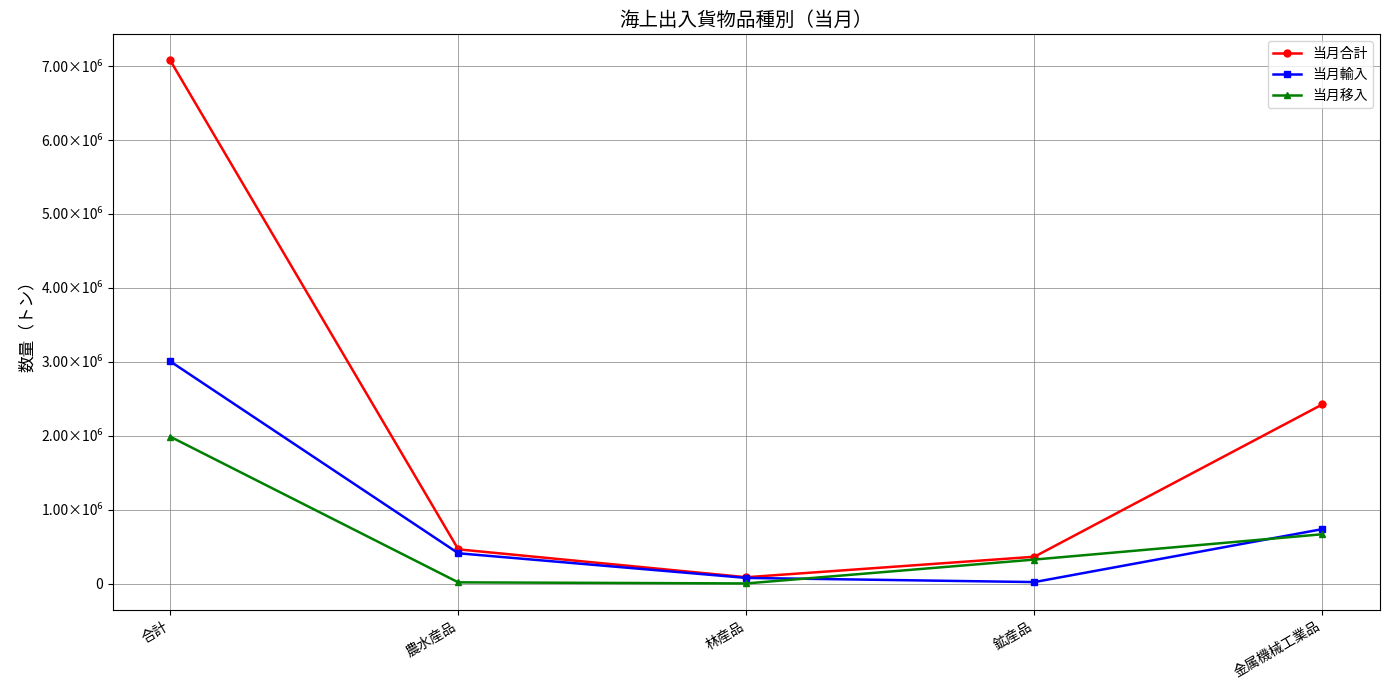

At which label does 当月合計 first exceed 465313?

合計